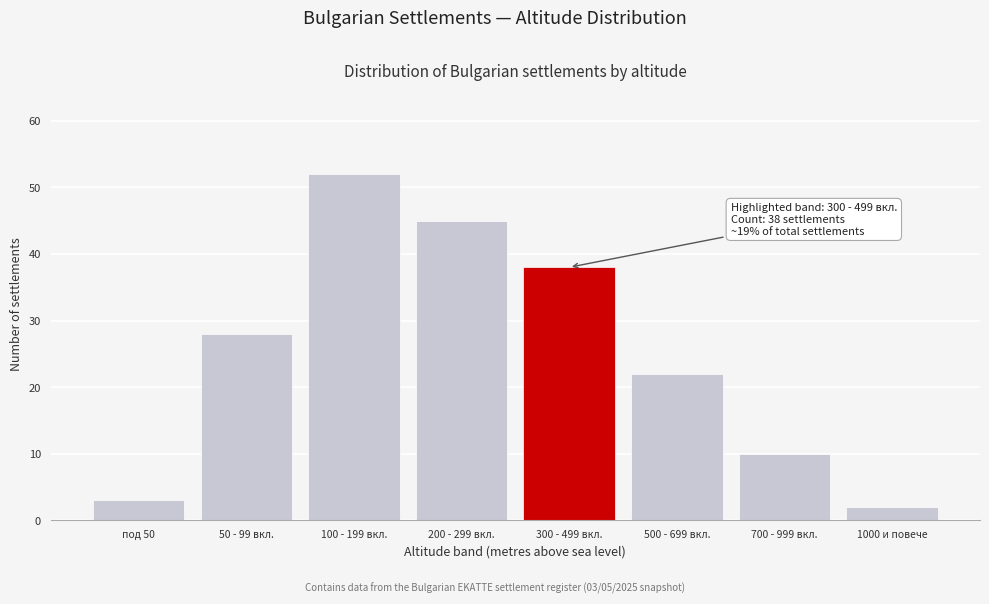

Reading left to right, what are all the values shown in this chart?

3	28	52	45	38	22	10	2